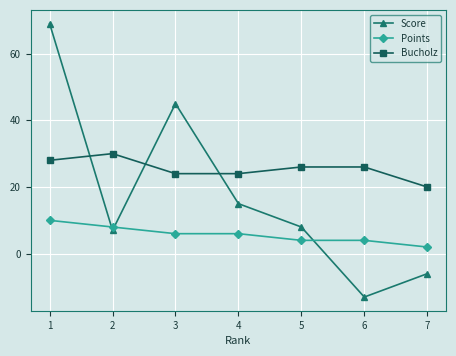

Where is the first local minimum for Score?

2